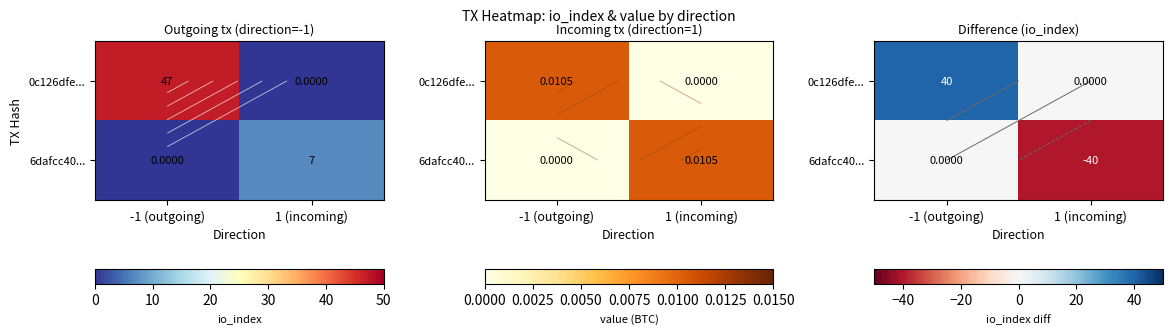

At which label does 0c126dfe... reach its peak?

-1 (outgoing)